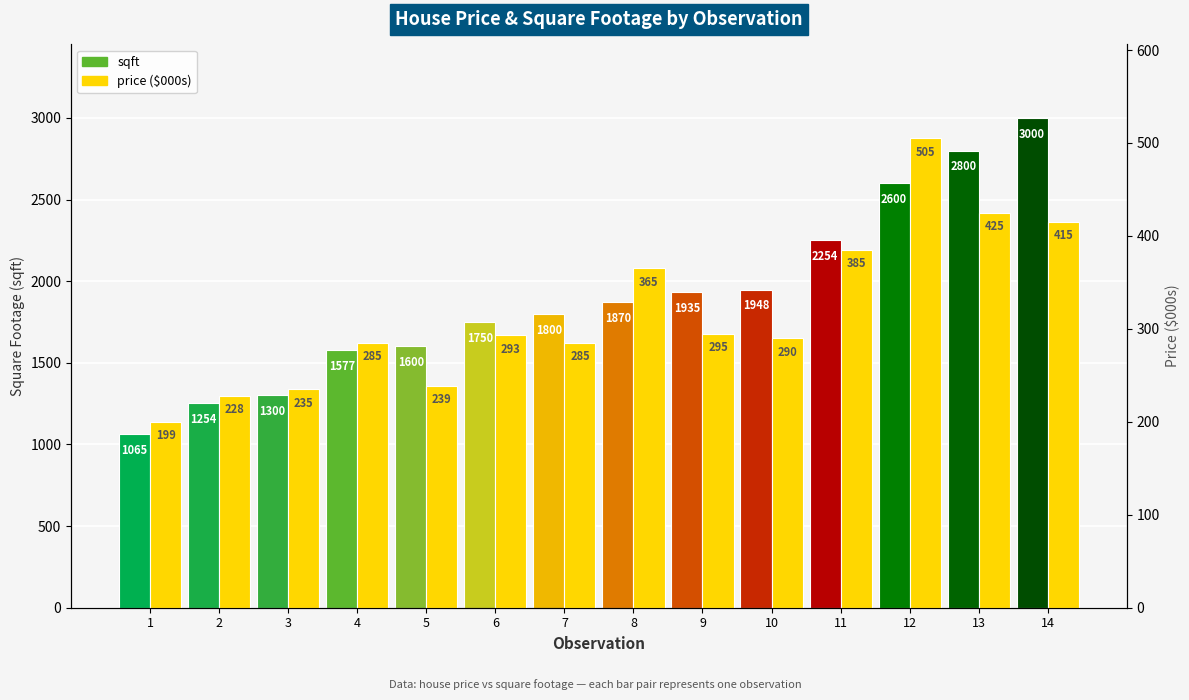

Reading left to right, extract all data points from this chart.

sqft: 1065.0	1254.0	1300.0	1577.0	1600.0	1750.0	1800.0	1870.0	1935.0	1948.0	2254.0	2600.0	2800.0	3000.0
price: 199.9	228.0	235.0	285.0	239.0	293.0	285.0	365.0	295.0	290.0	385.0	505.0	425.0	415.0